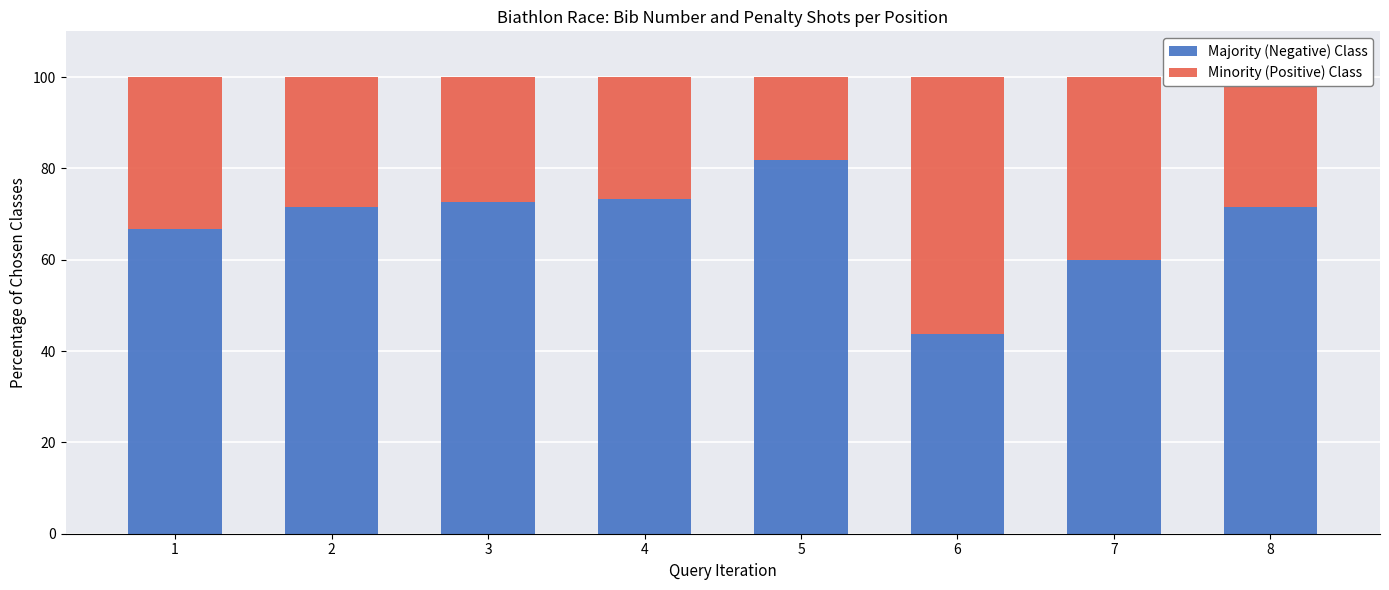

Which category has the highest value in the Majority (Negative) Class series?

5